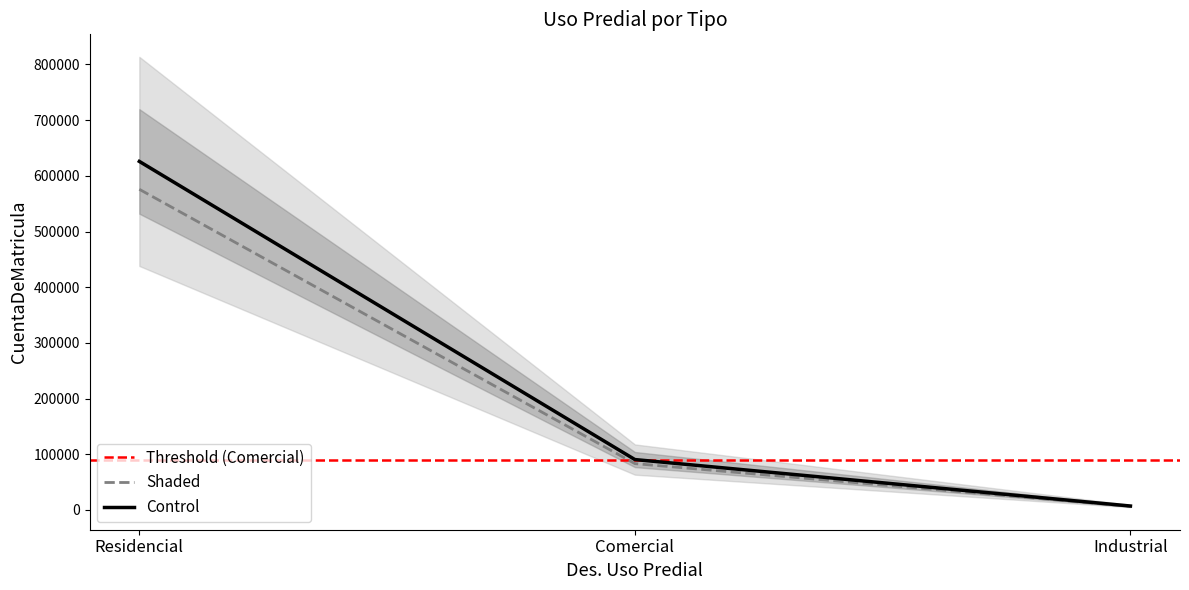

Between Comercial and Industrial, which is larger?

Comercial